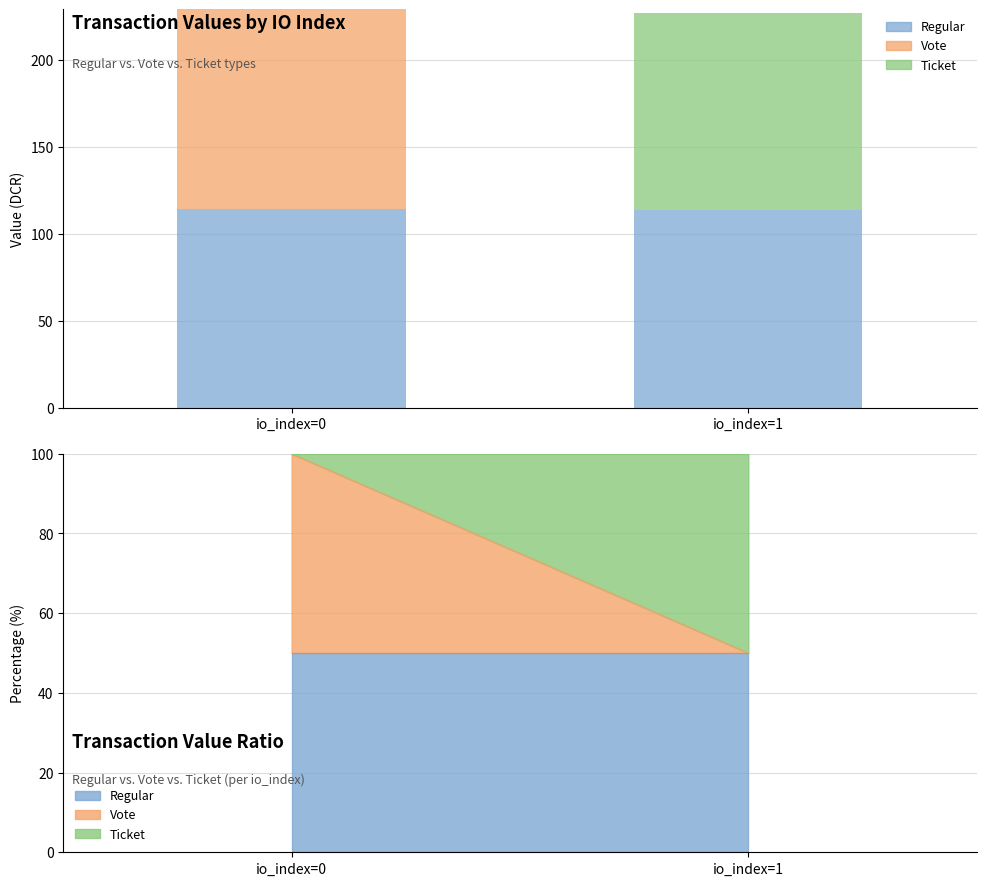

Which series has the widest spread of values?

Vote